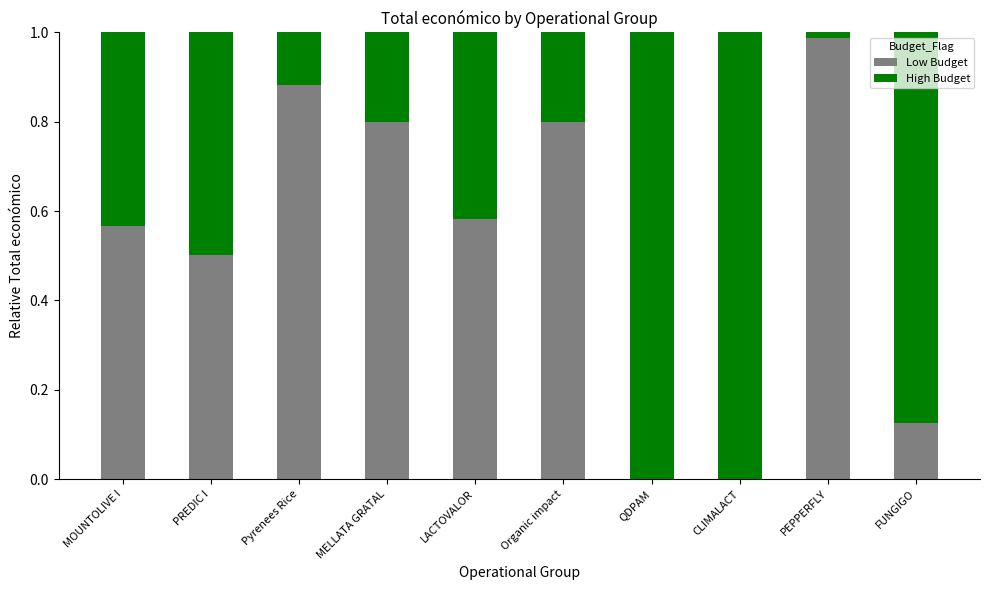

How many series are shown in this chart?

2